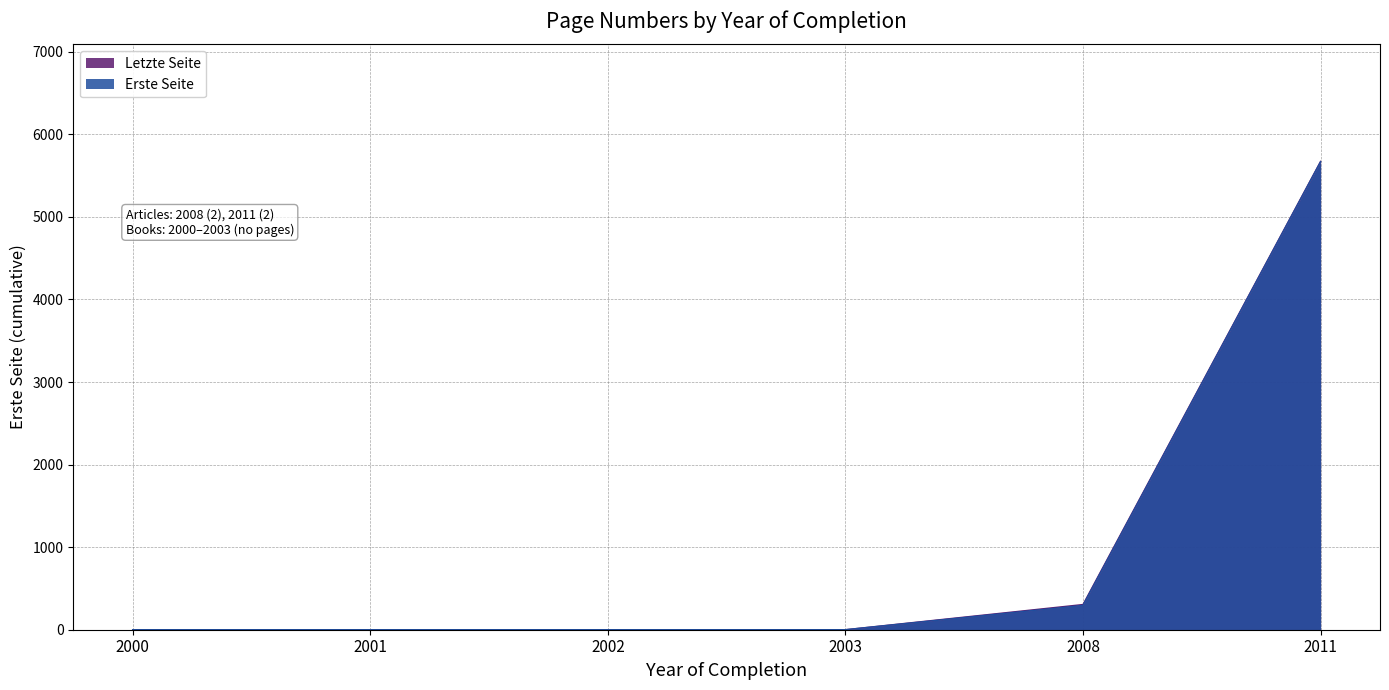

Which series has the largest range (max minus min)?

Letzte Seite